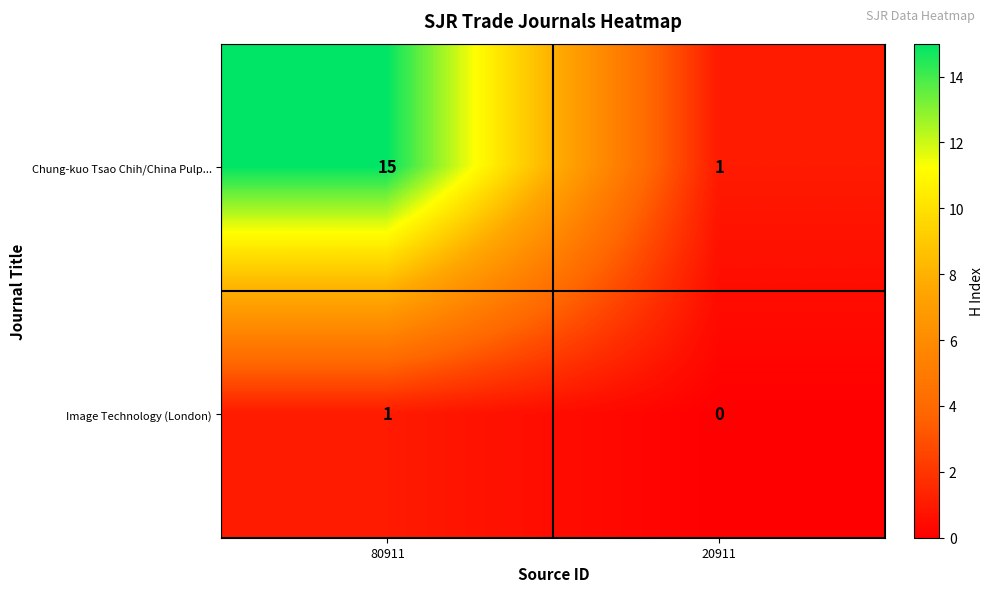

Which series changed the most between 80911 and 20911?

Chung-kuo Tsao Chih/China Pulp...